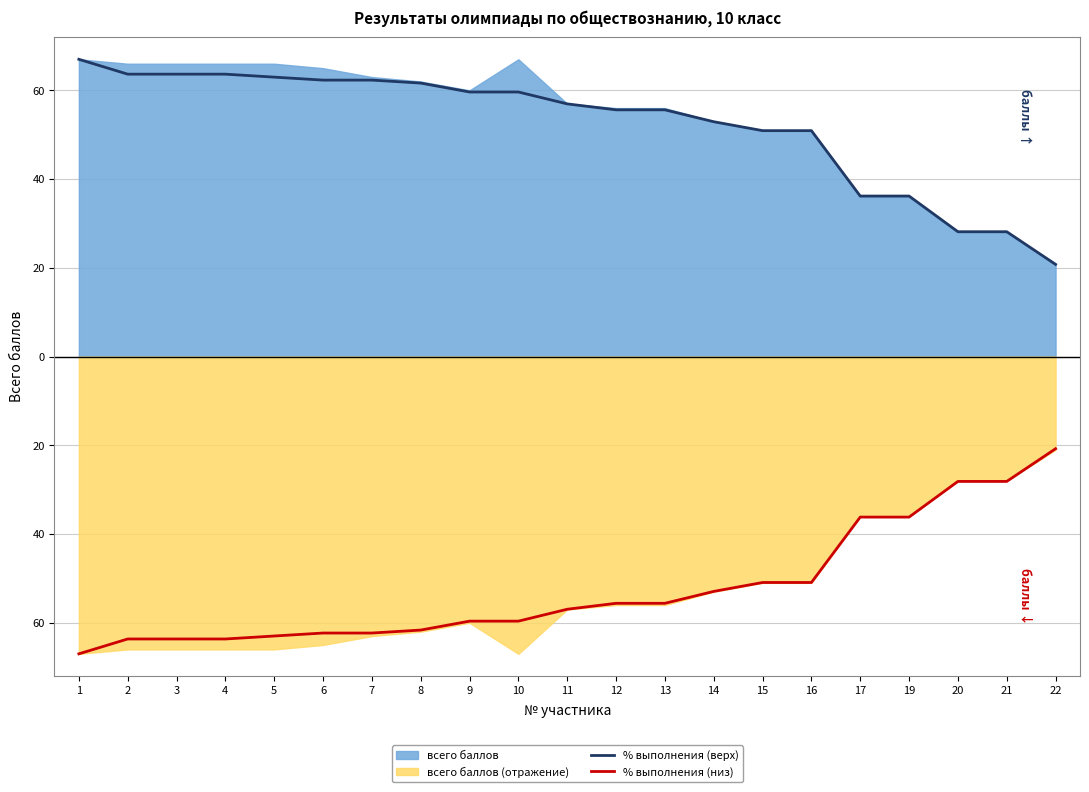

Where does the % выполнения (низ) series first go above -56?

12